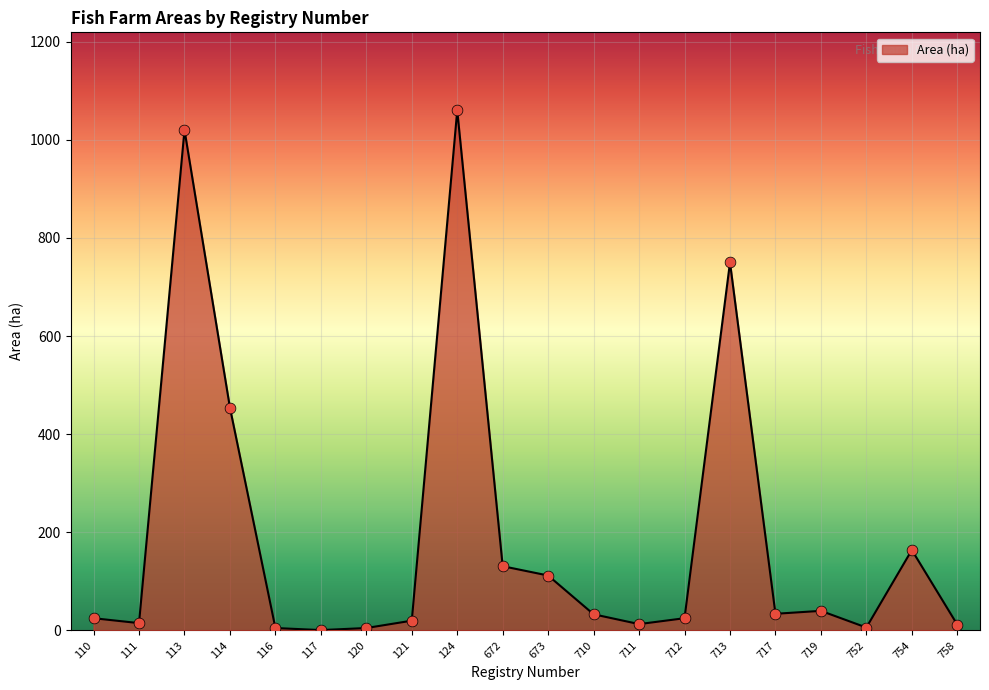

What is the change in value from 110 to 111?

-10.0